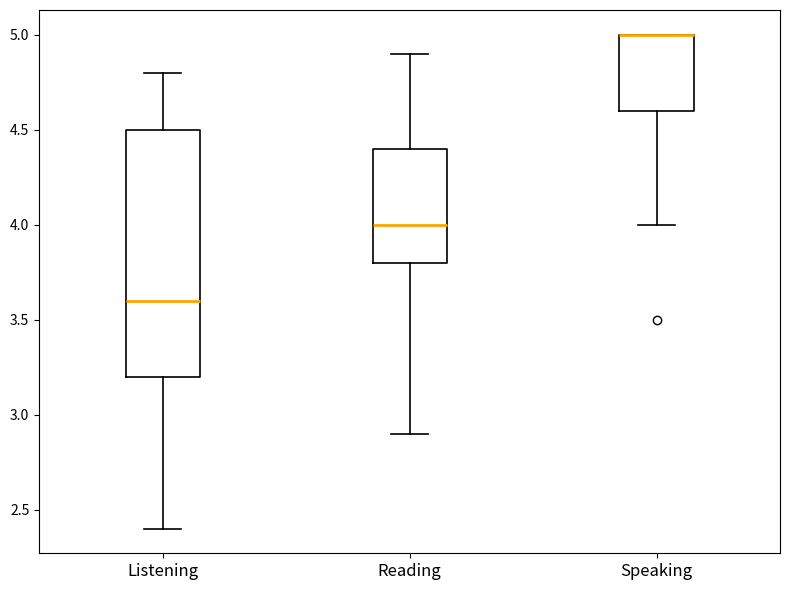

Reading left to right, transcribe this box plot: for each box, give where its median line is, the range the box spans, and where its two whiskers end, as read against the y-axis. The values are not printed on the chart, so give them approximately, as read against the axis.

Listening: median 3.6, box 3.2 to 4.5, whiskers 2.4 to 4.8
Reading: median 4.0, box 3.8 to 4.4, whiskers 2.9 to 4.9
Speaking: median 5.0 (drawn on the box's upper edge), box 4.6 to 5.0, whiskers 4.0 to 5.0